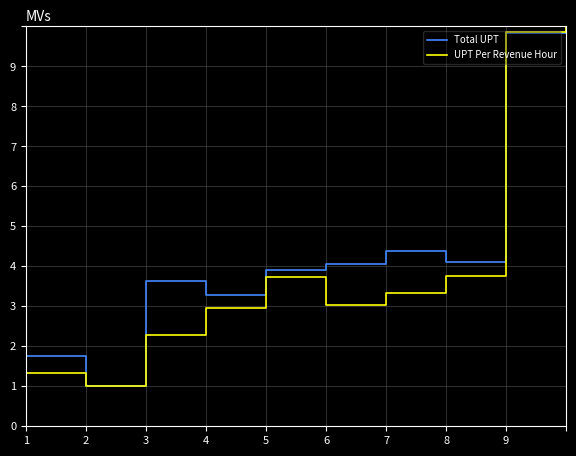

Does the chart have visible grid lines?

Yes